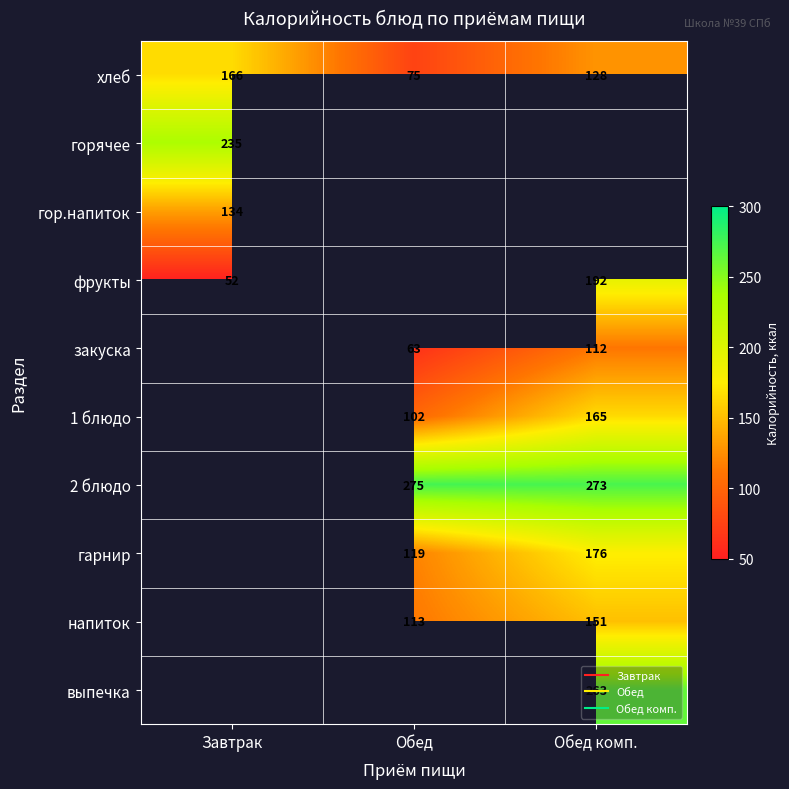

Which category has the lowest value in the фрукты series?

Завтрак